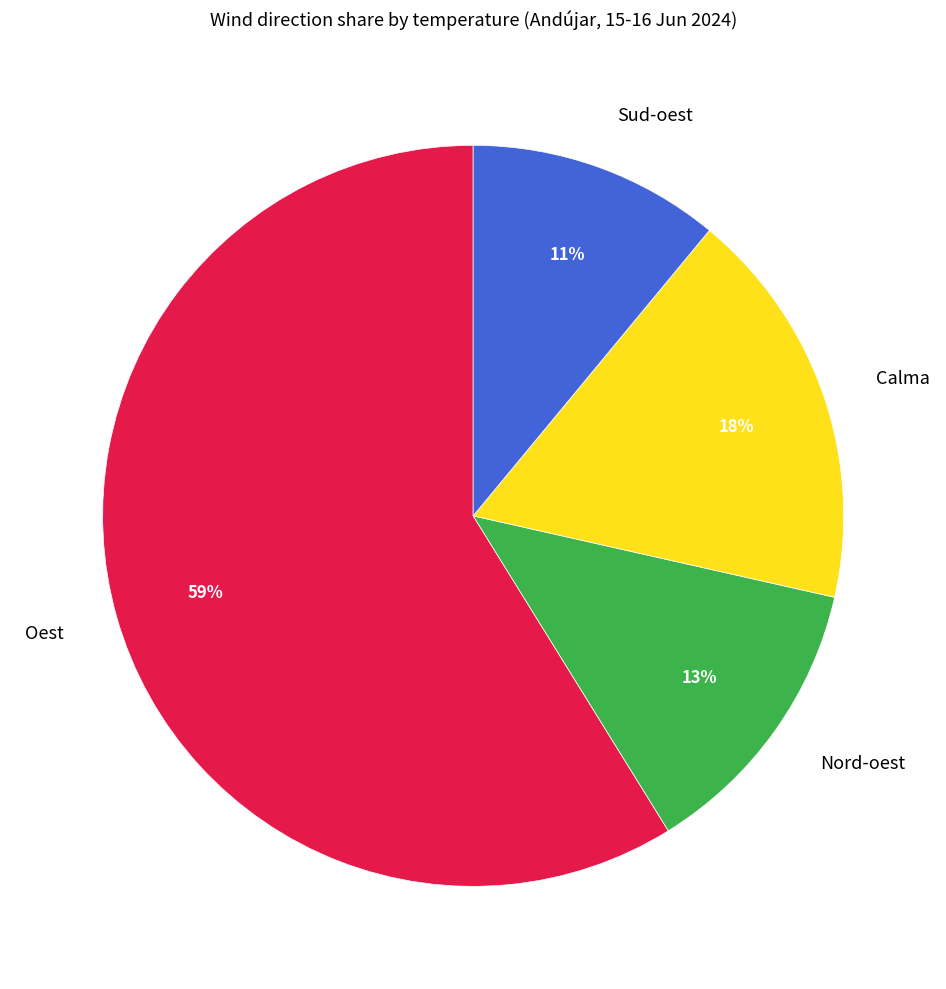

Between Nord-oest and Calma, which is larger?

Calma